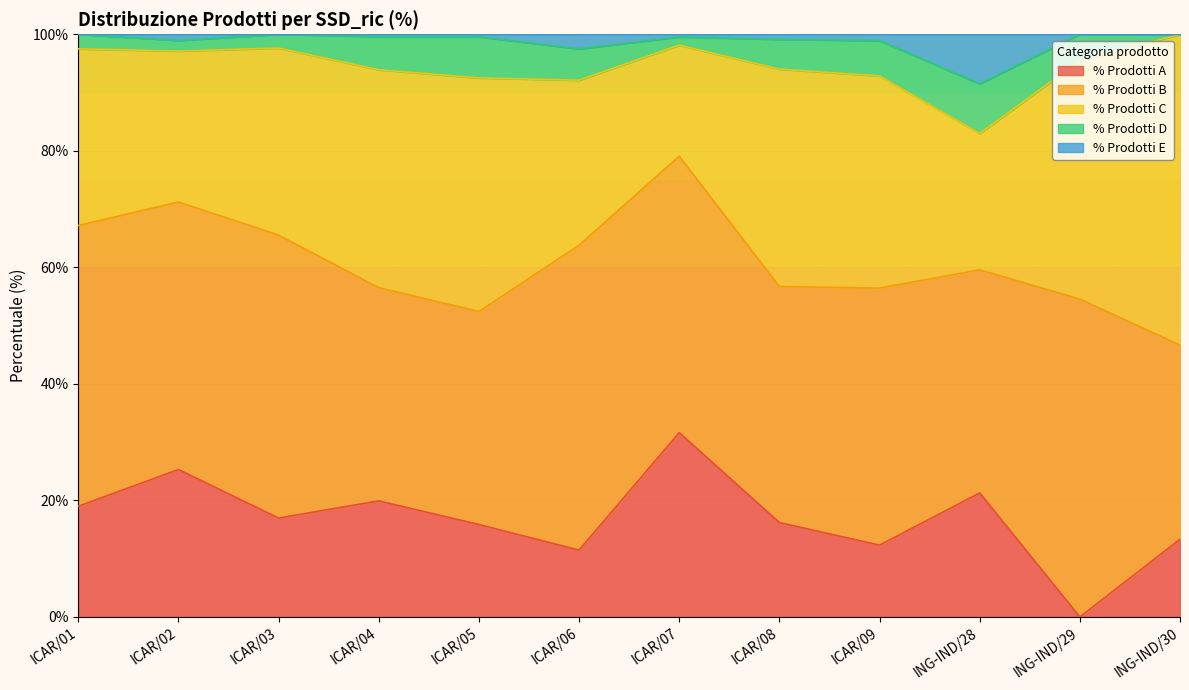

How many values in the % Prodotti E series exceed 0?

8